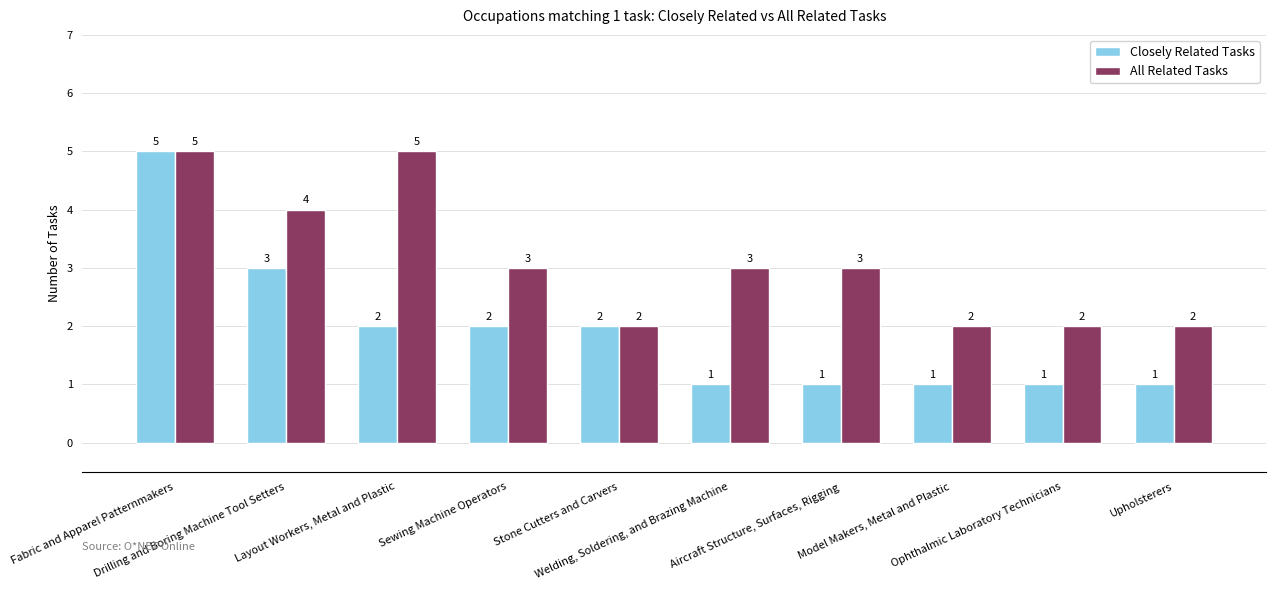

How many values in the All Related Tasks series are below 3?

4